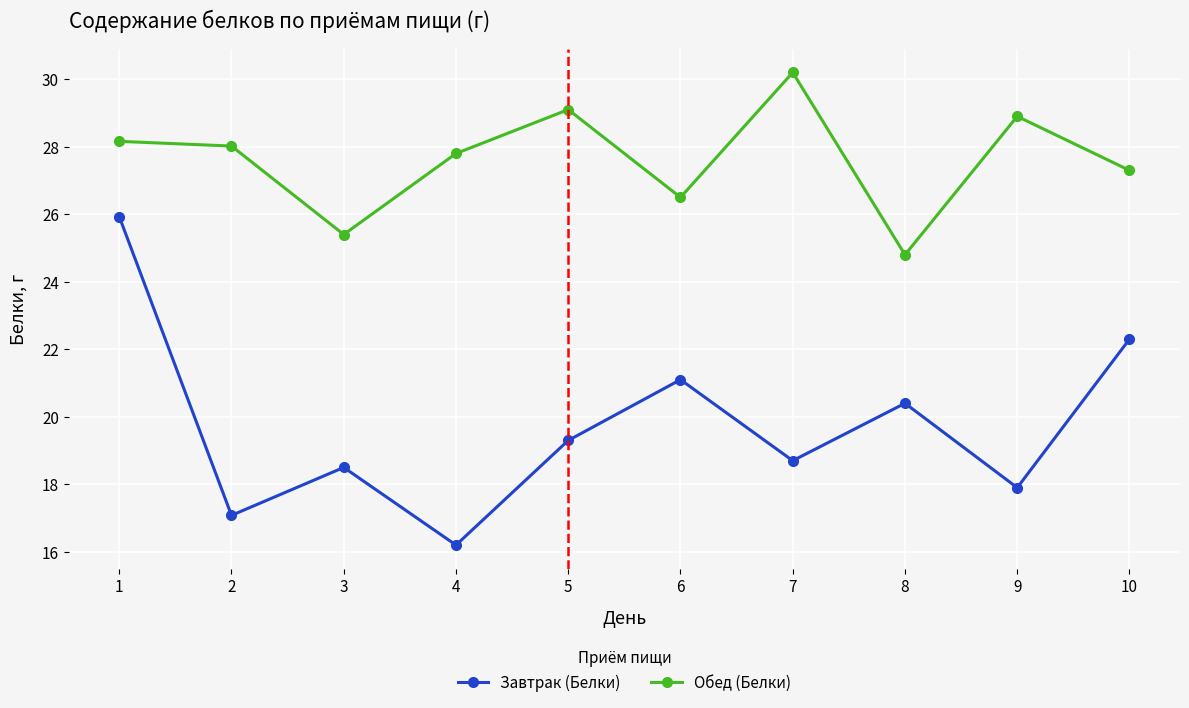

At 3, list the series in order from smallest to largest.

Завтрак (Белки), Обед (Белки)